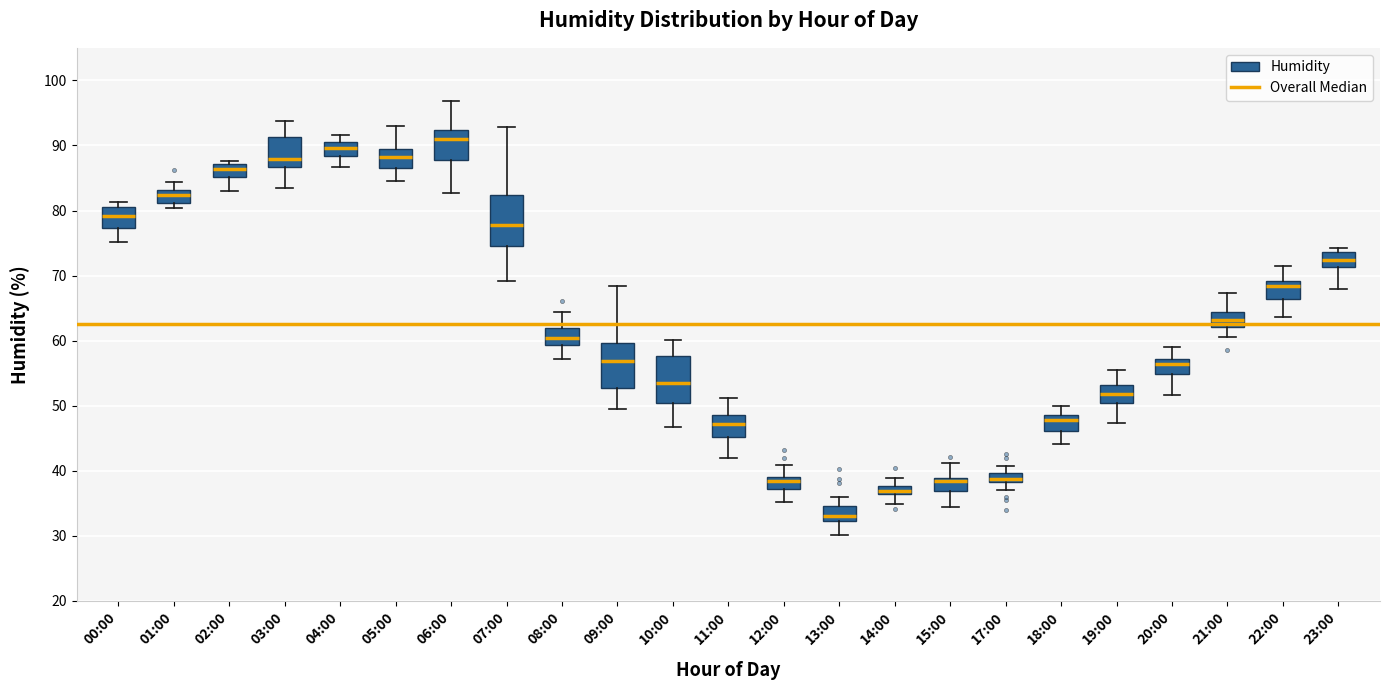

Where is the upper edge of the box for 20:00 on the y-axis? The values are not printed on the chart, so give them approximately, as read against the axis.

57